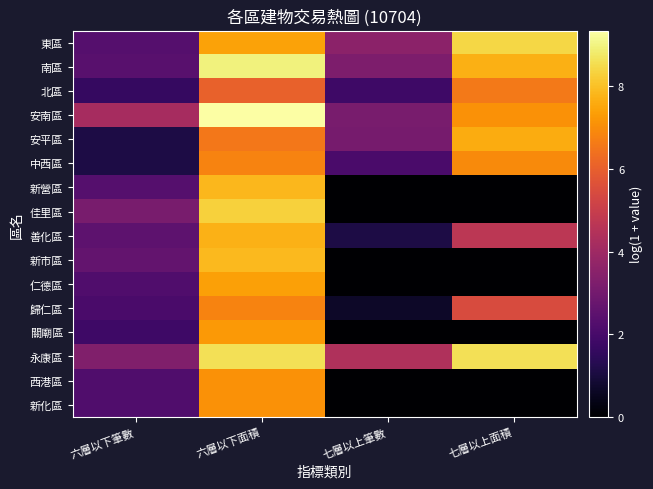

At how many categories does at least one series exceed 6?

2